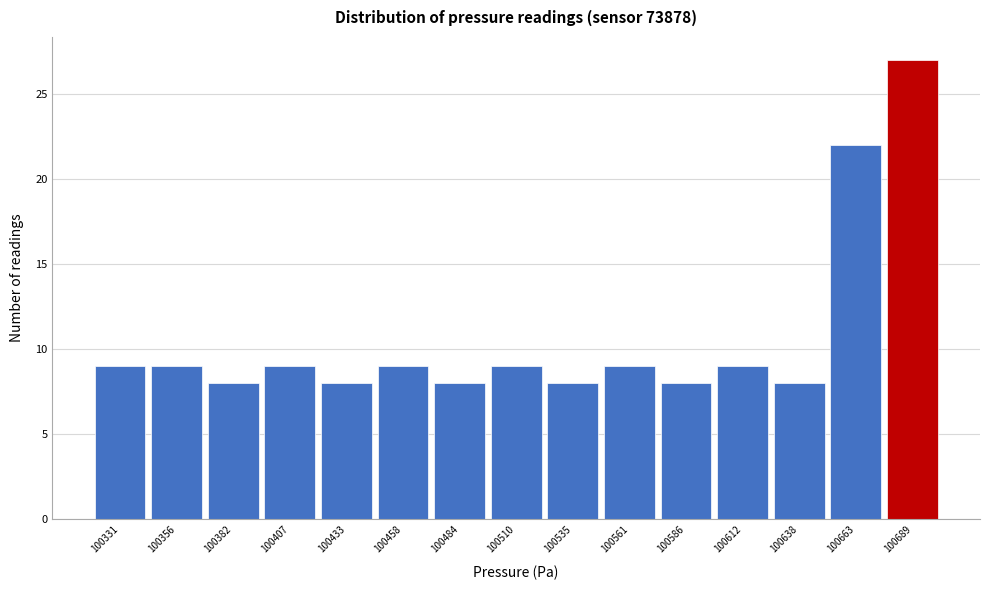

Reading right to left, list all the values displayed in this chart.

27	22	8	9	8	9	8	9	8	9	8	9	8	9	9